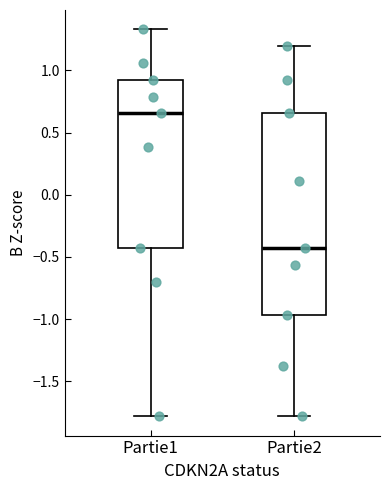

Where does the upper whisker of the box for Partie1 end on the y-axis? The values are not printed on the chart, so give them approximately, as read against the axis.

1.35